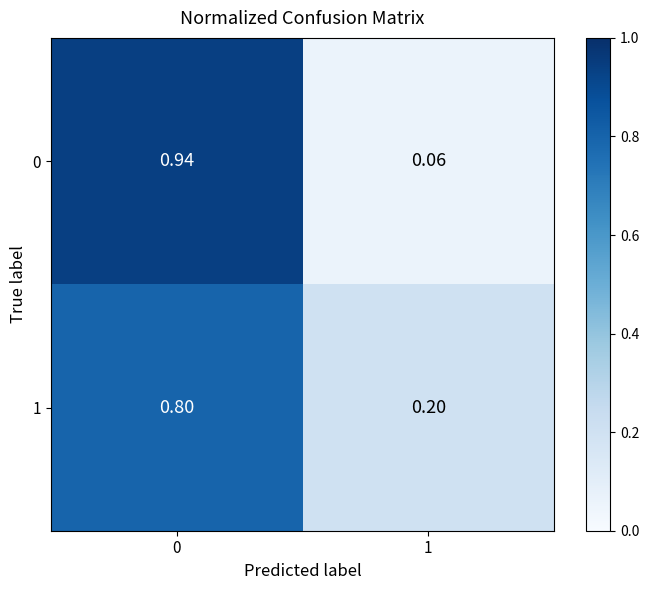

Is the value of 0 at 0 greater than the value of 1 at 0?

Yes